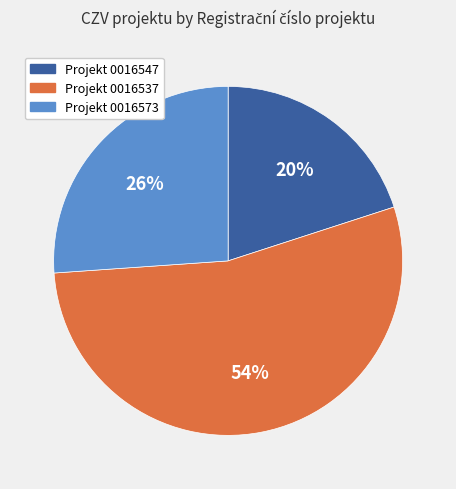

To the nearest percent, what is the average slice percentage?

33%